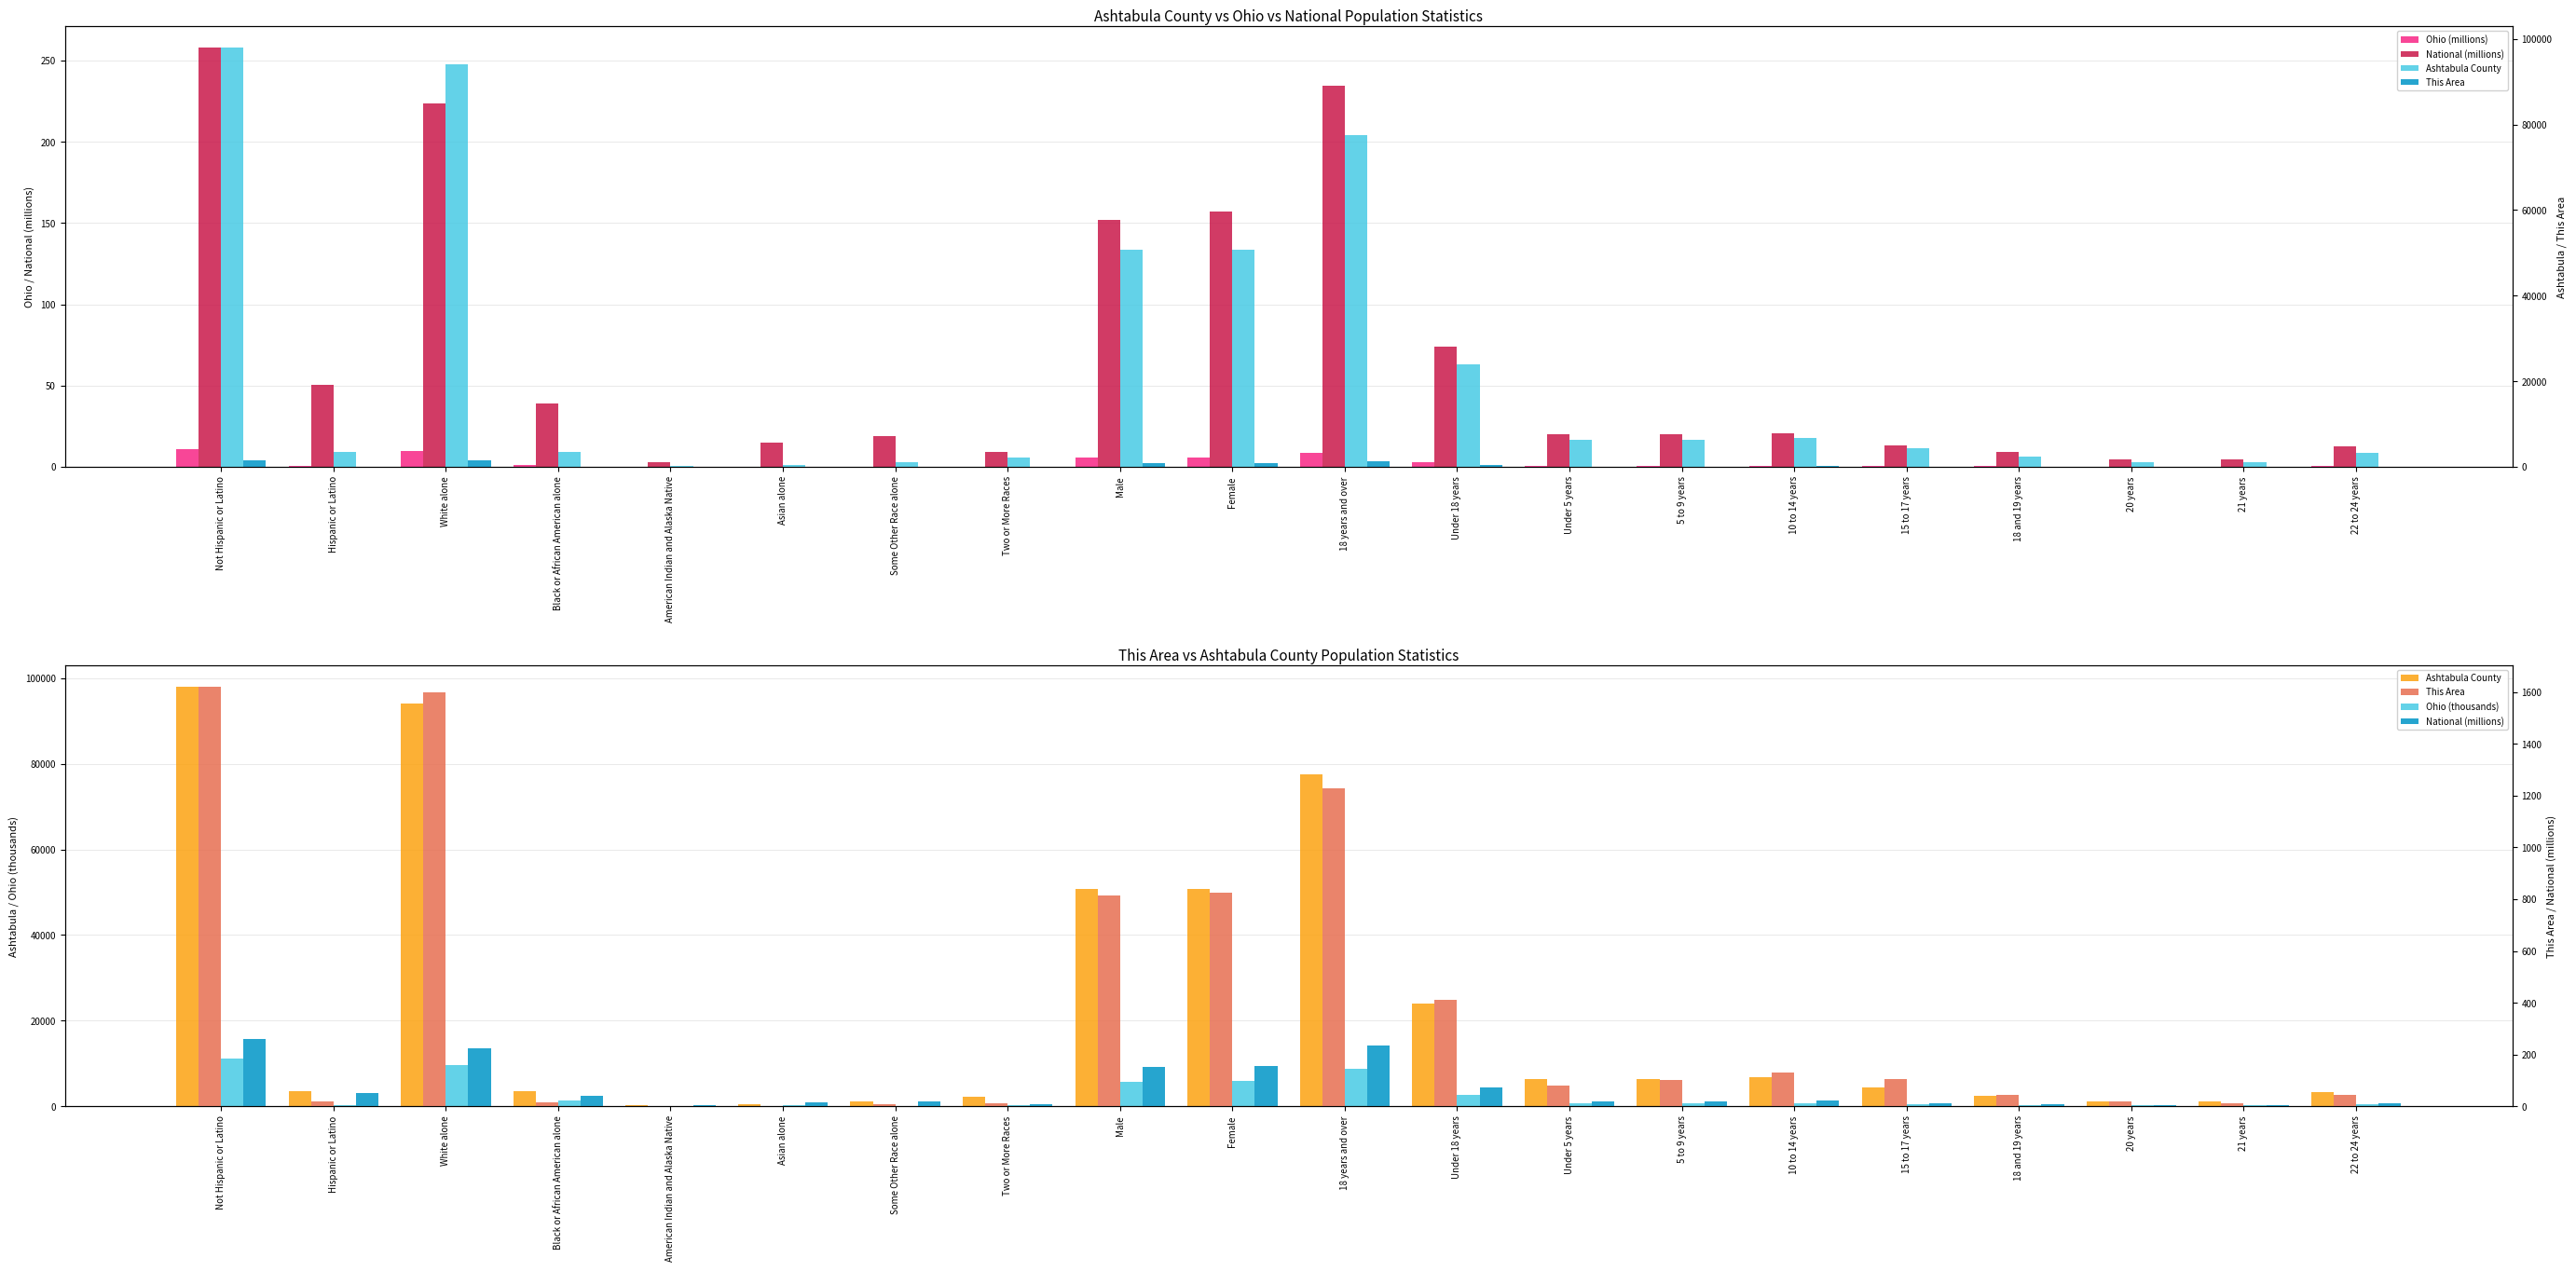

Rank the series by their maximum value, from lowest to highest.

Ohio (millions), National (millions), This Area, Ohio (thousands), Ashtabula County